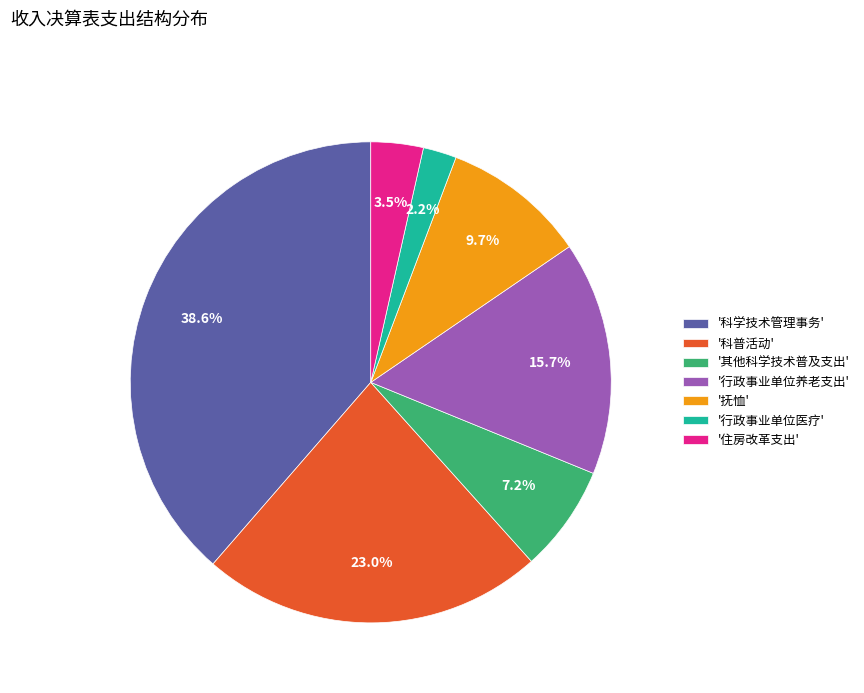

Which slice is the smallest?

'行政事业单位医疗'